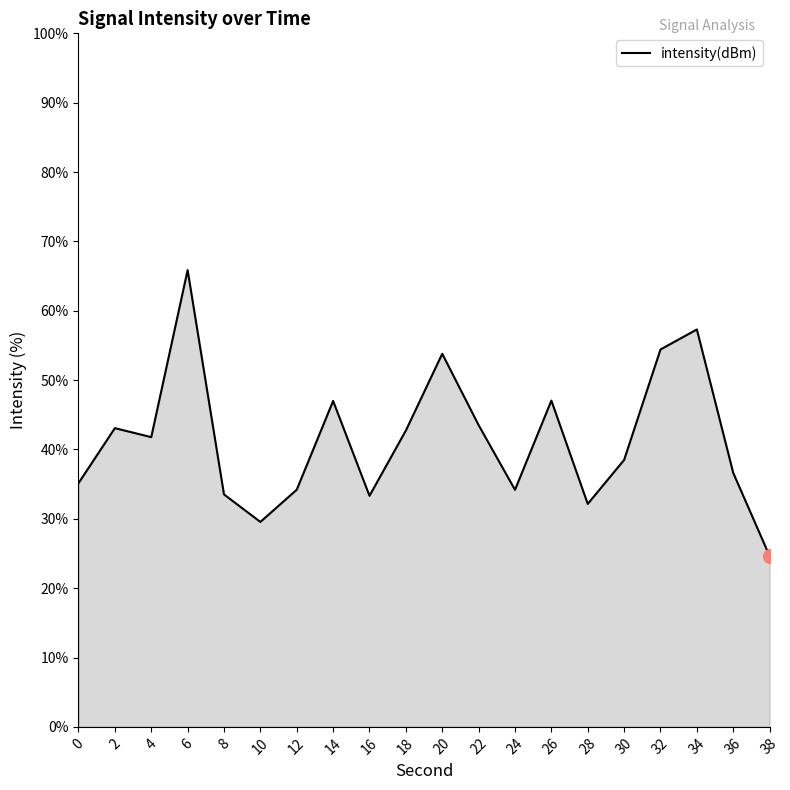

What is the sum of the values at 2 and 0?

78.2